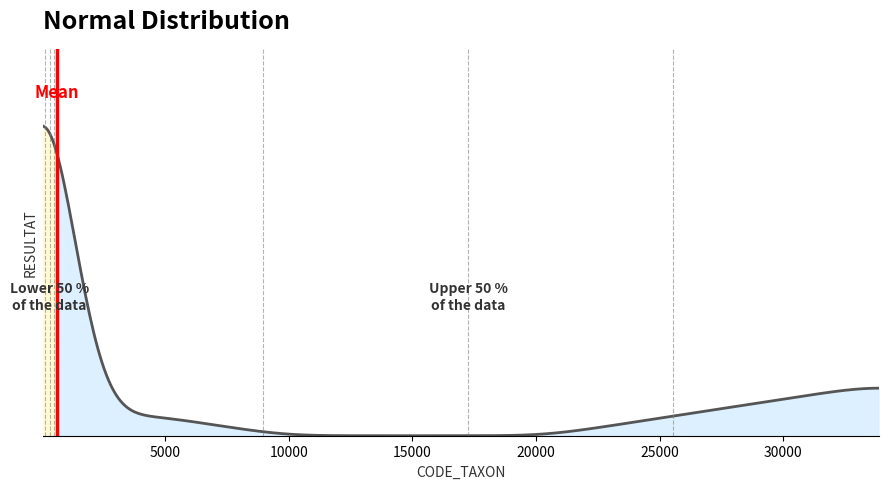

How many values are above zero?

1